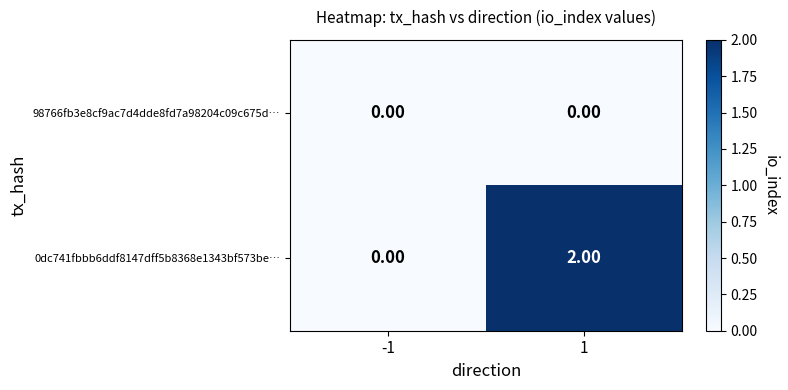

Which series has the largest range (max minus min)?

0dc741fbbb6ddf8147dff5b8368e1343bf573be…